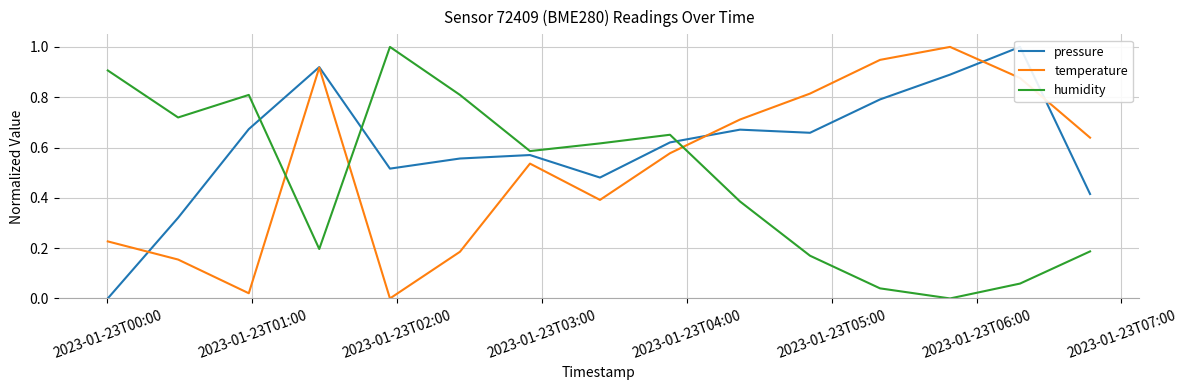

What is the sum of all pressure values?

9.1